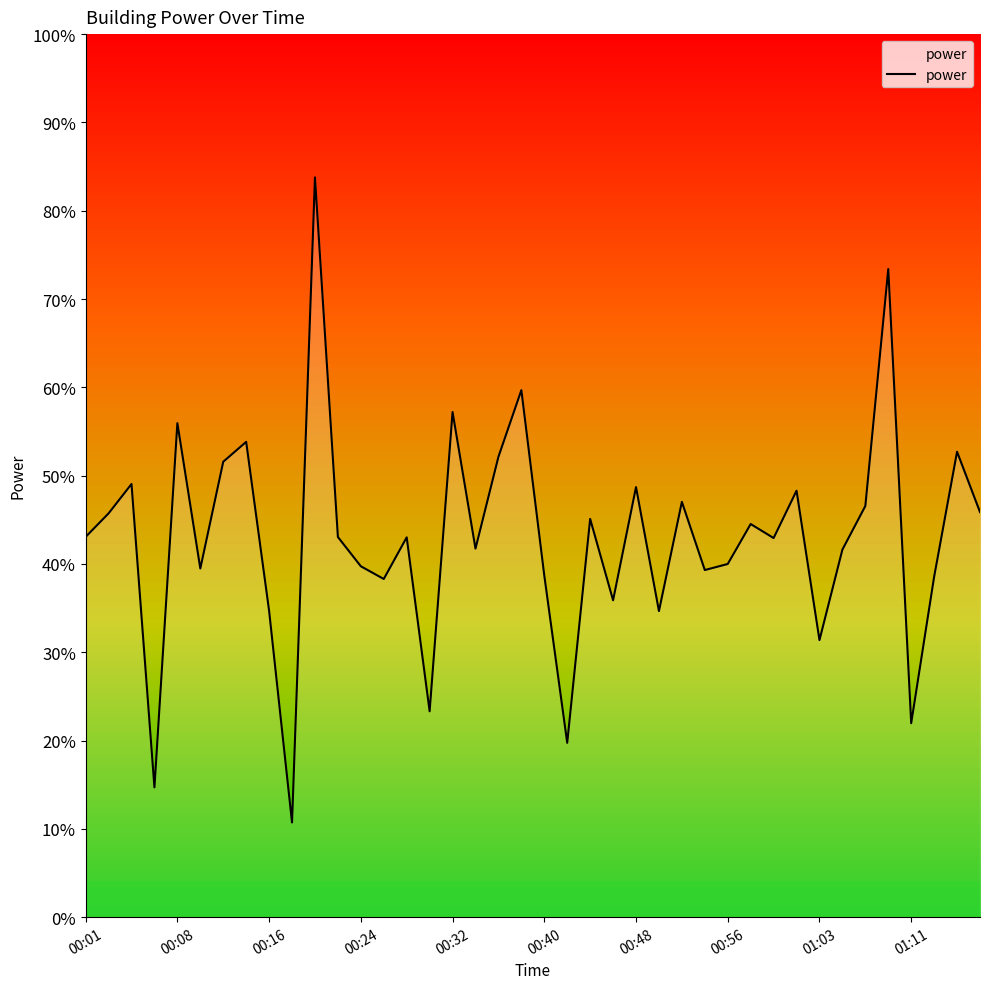

What is the label of the 28th point from the right?

00:24